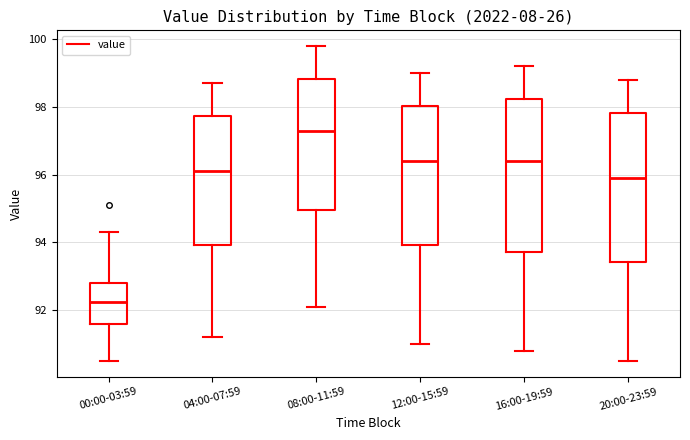

Which box has the highest median line?

08:00-11:59